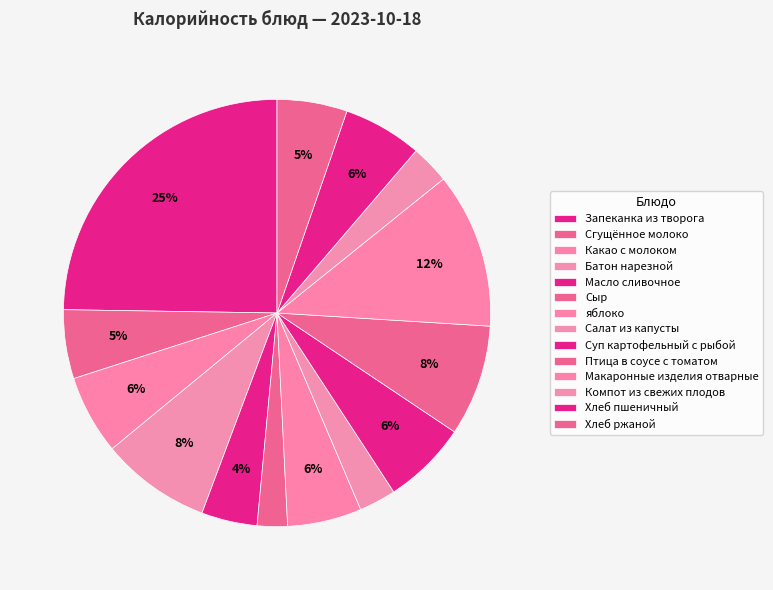

The Суп картофельный с рыбой slice represents 6% of the pie. True or false?

True